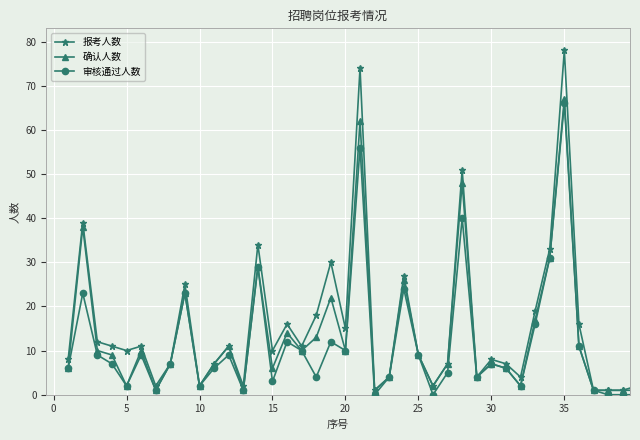

What is the average value of the 确认人数 series?

13